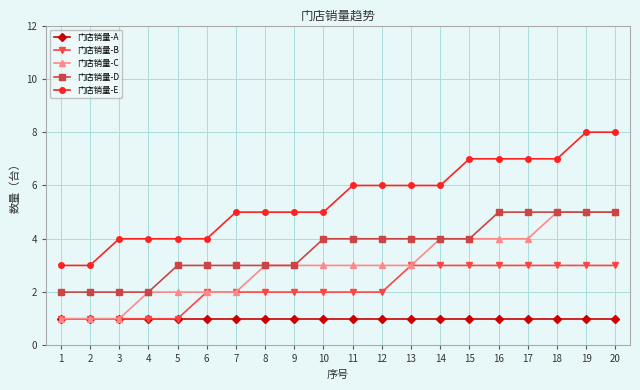

Reading right to left, list all the values displayed in this chart.

门店销量-A: 1	1	1	1	1	1	1	1	1	1	1	1	1	1	1	1	1	1	1	1
门店销量-B: 3	3	3	3	3	3	3	3	2	2	2	2	2	2	2	1	1	1	1	1
门店销量-C: 5	5	5	4	4	4	4	3	3	3	3	3	3	2	2	2	2	1	1	1
门店销量-D: 5	5	5	5	5	4	4	4	4	4	4	3	3	3	3	3	2	2	2	2
门店销量-E: 8	8	7	7	7	7	6	6	6	6	5	5	5	5	4	4	4	4	3	3